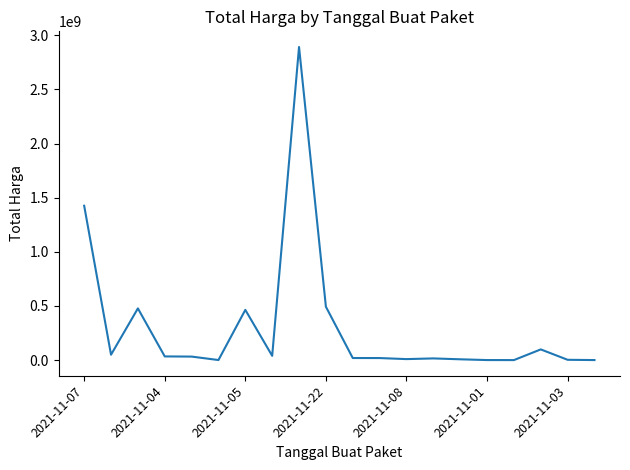

What is the difference between the maximum and minimum values?

2892044000